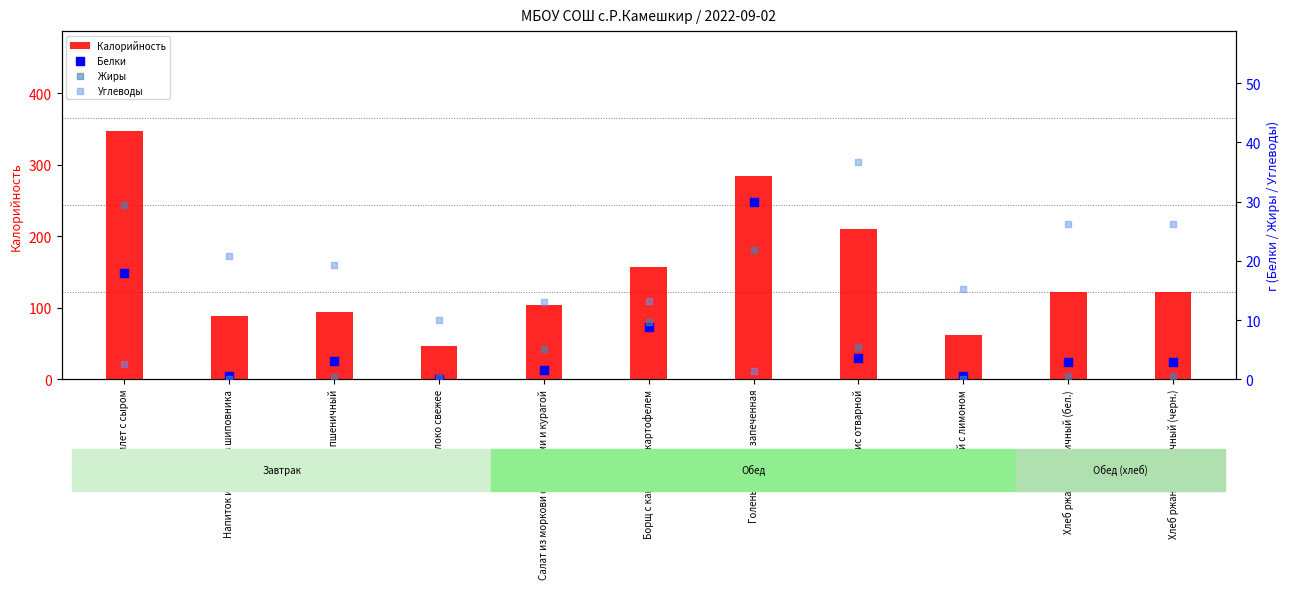

At which category is the sum across all series the highest?

Омлет с сыром